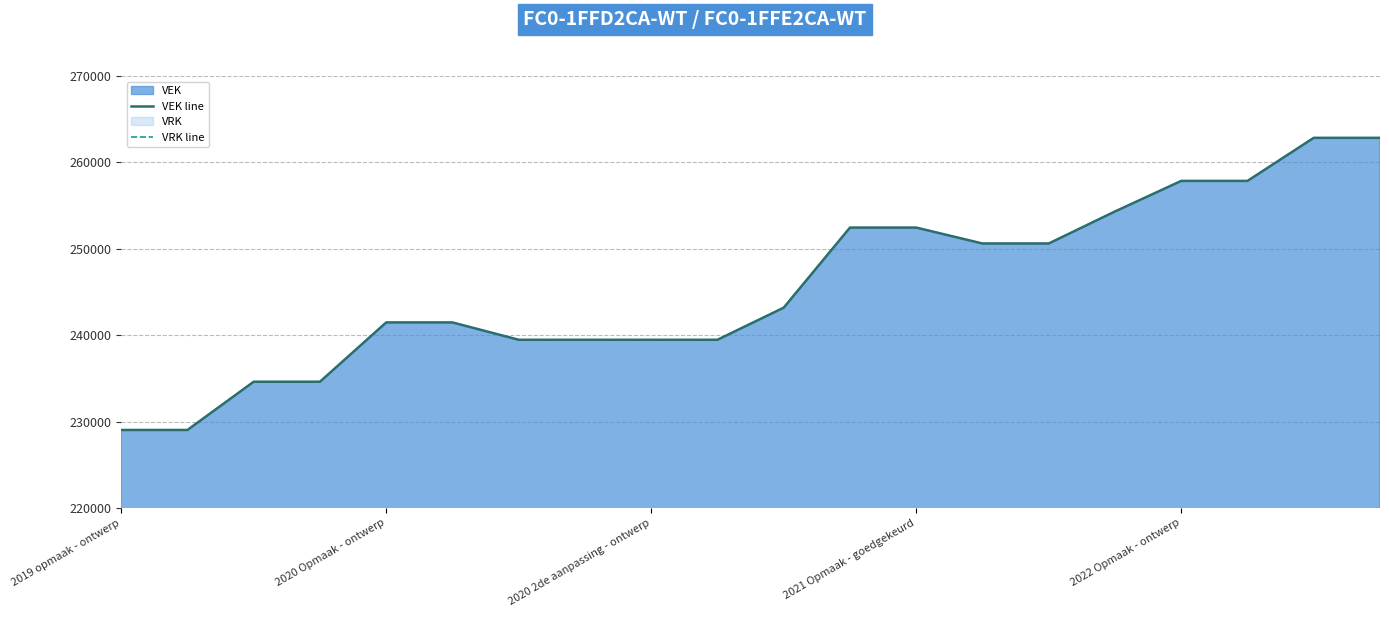

What is the label of the 15th point from the right?

5